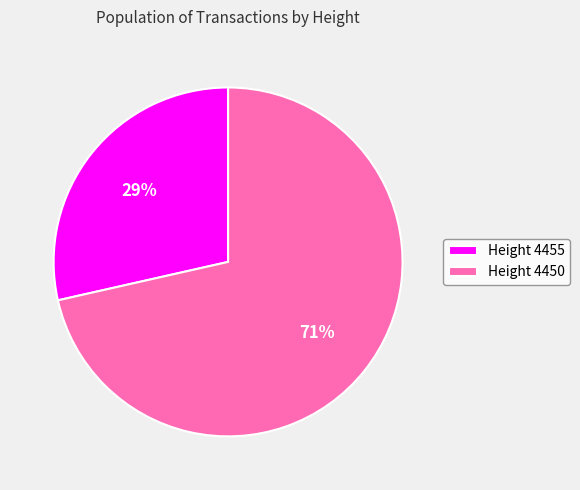

How many segments does this pie chart have?

2